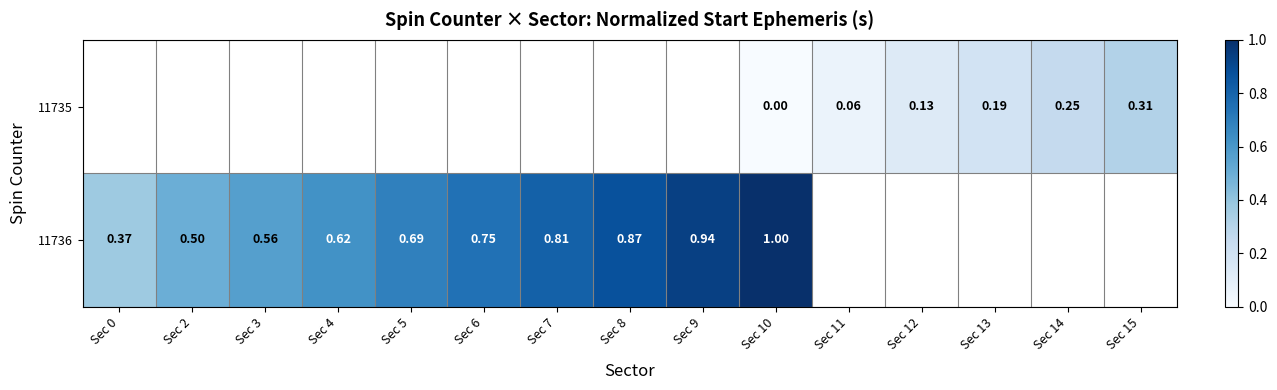

Which series has the largest range (max minus min)?

11736